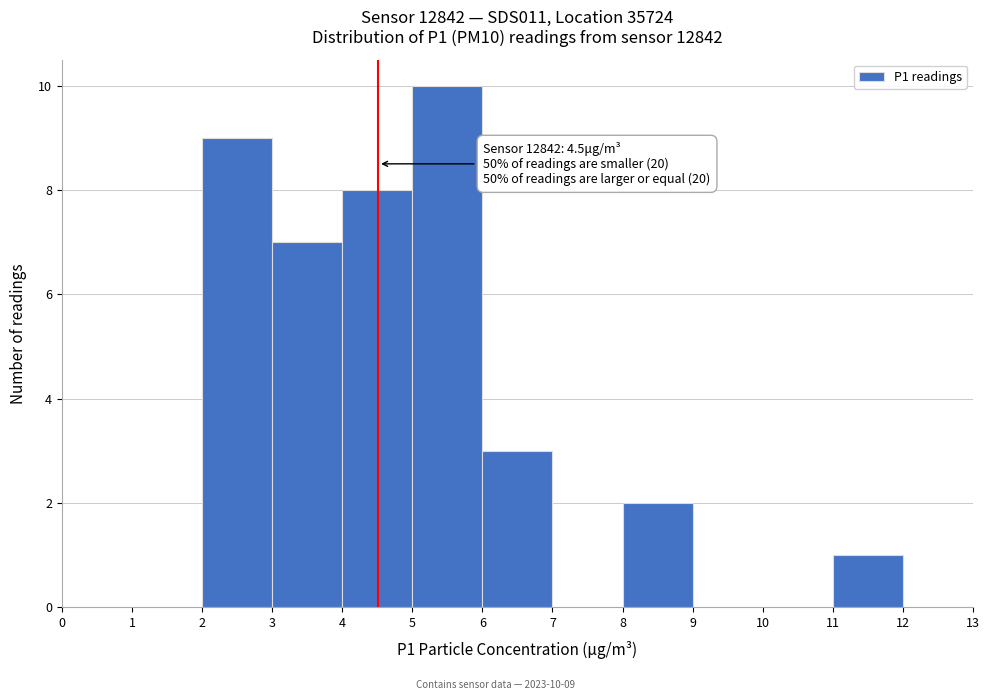

Which range on the x-axis has the tallest bar?

5 to 6